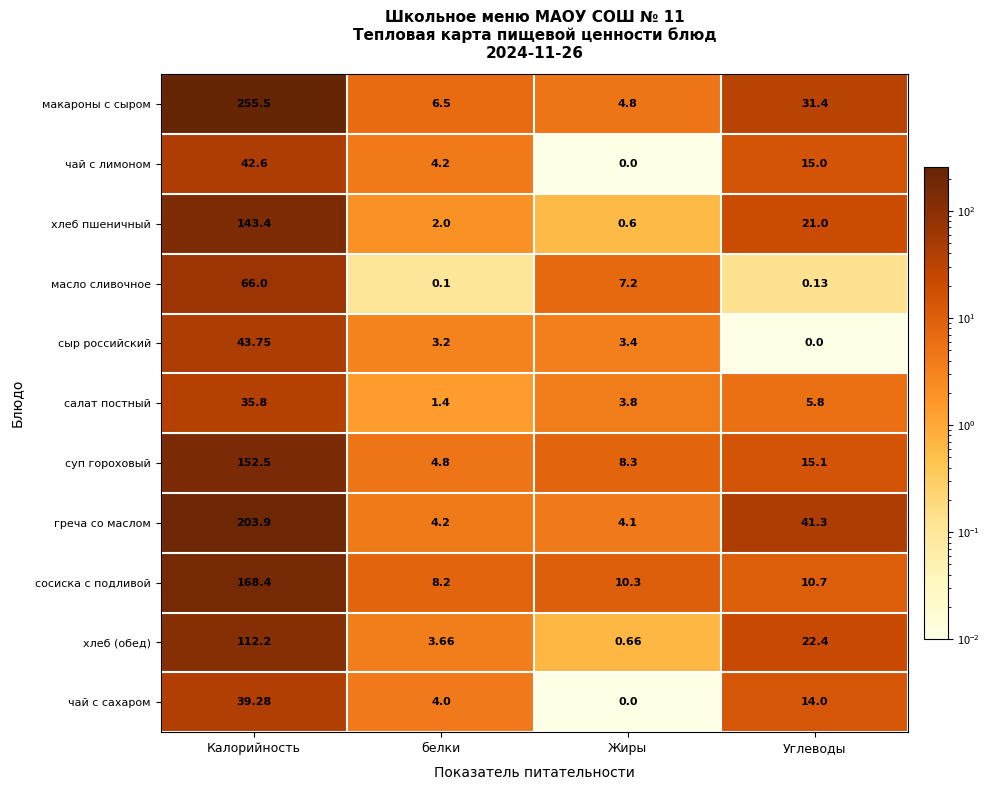

Between белки and Жиры, which series saw the biggest shift?

масло сливочное